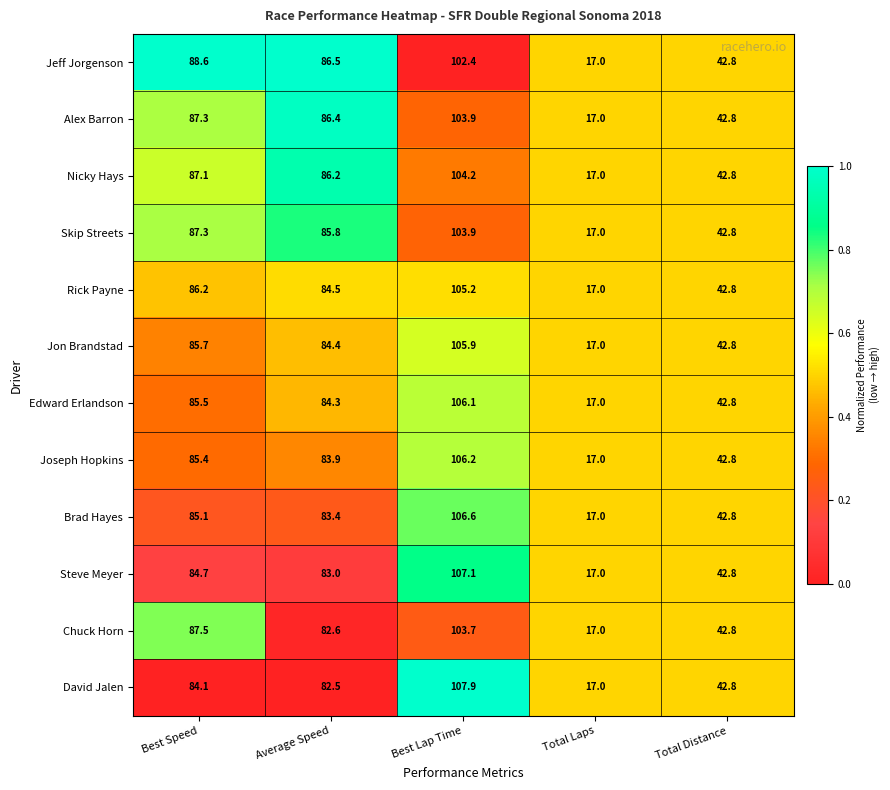

What is the total value across all series at Average Speed?

1013.5